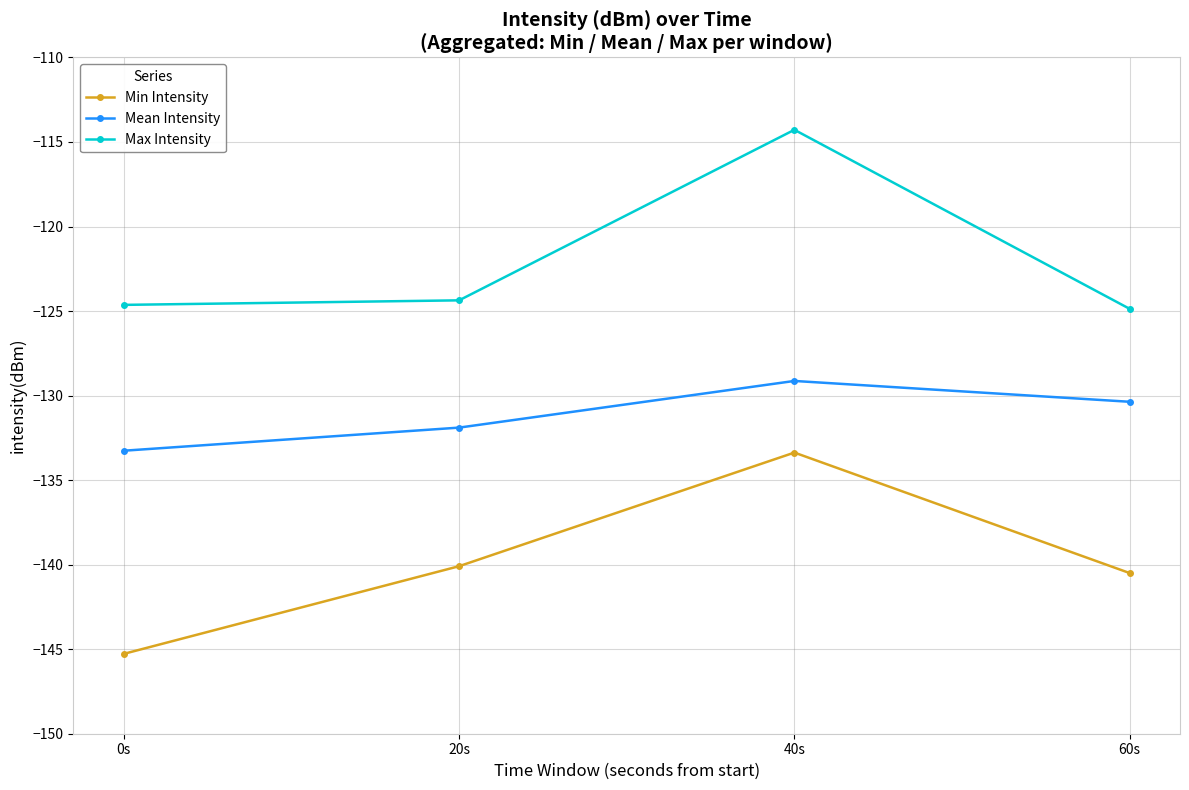

What position from the left is 0s?

1